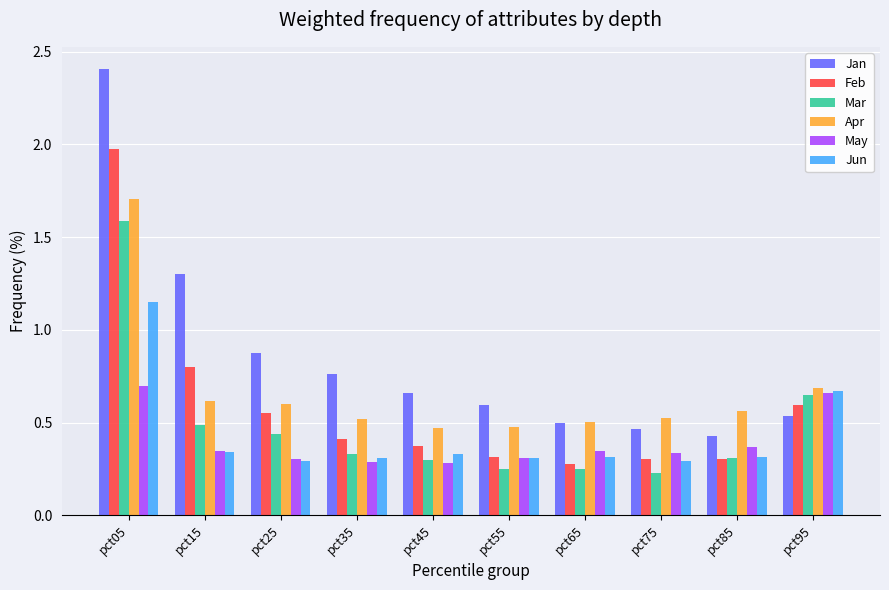

What are all the series names shown in the legend?

Jan, Feb, Mar, Apr, May, Jun